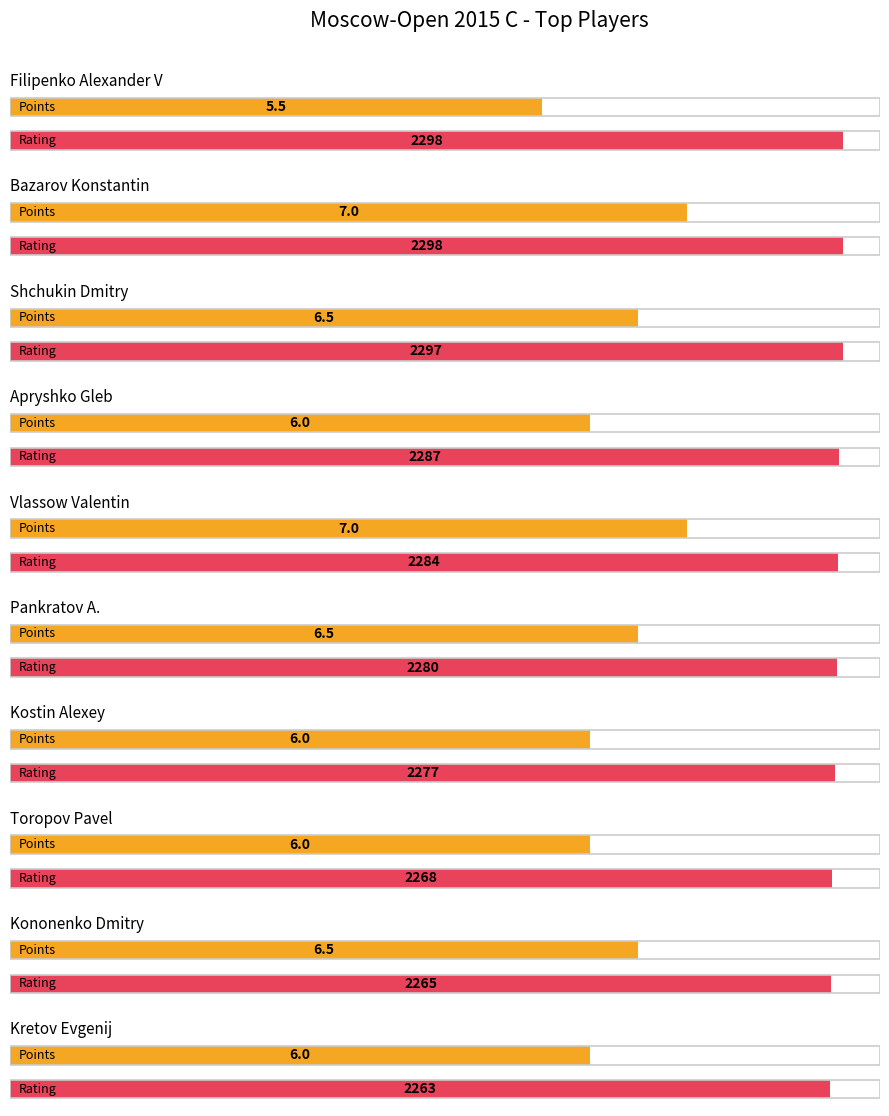

What is the sum of the Points values at Bazarov Konstantin and Shchukin Dmitry?

13.5